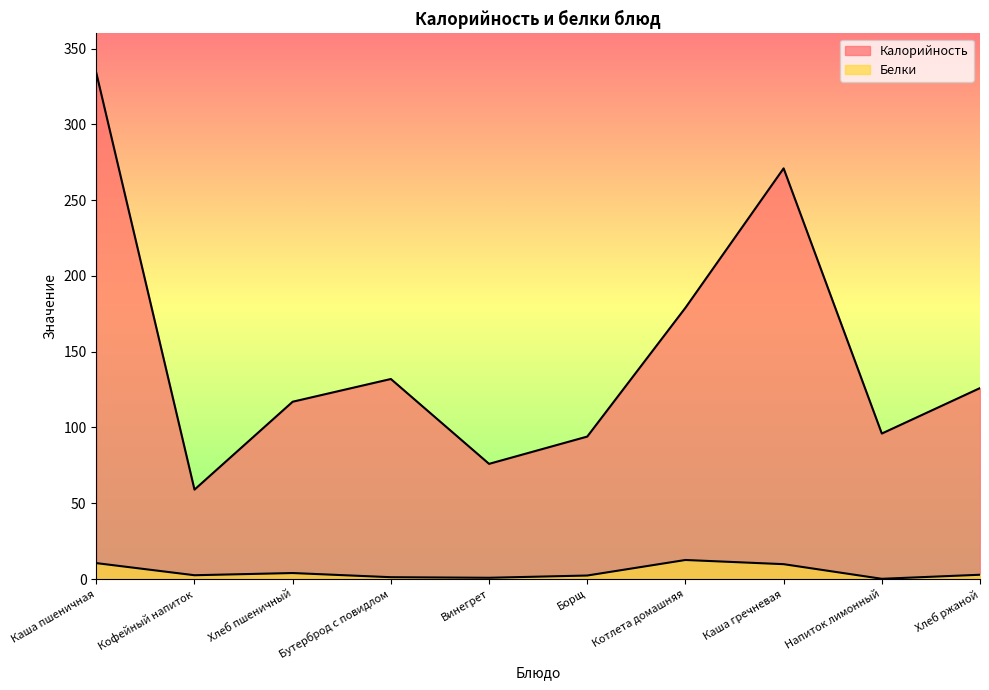

Which category has the highest value across all series?

Каша пшеничная